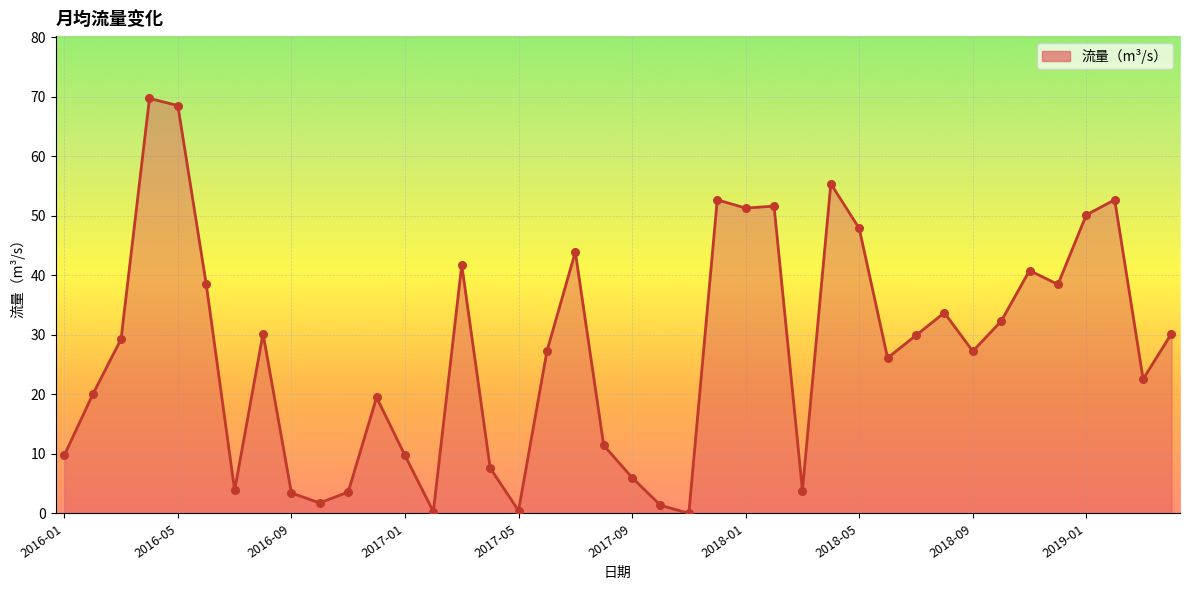

What is the difference between the maximum and minimum values?

69.7